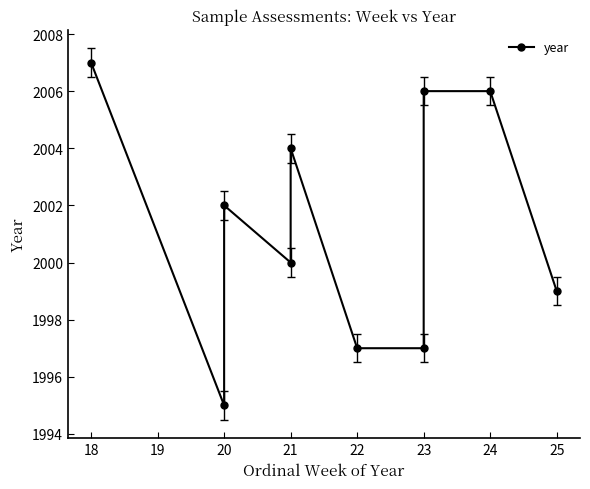

What is the difference between the maximum and minimum values?

12